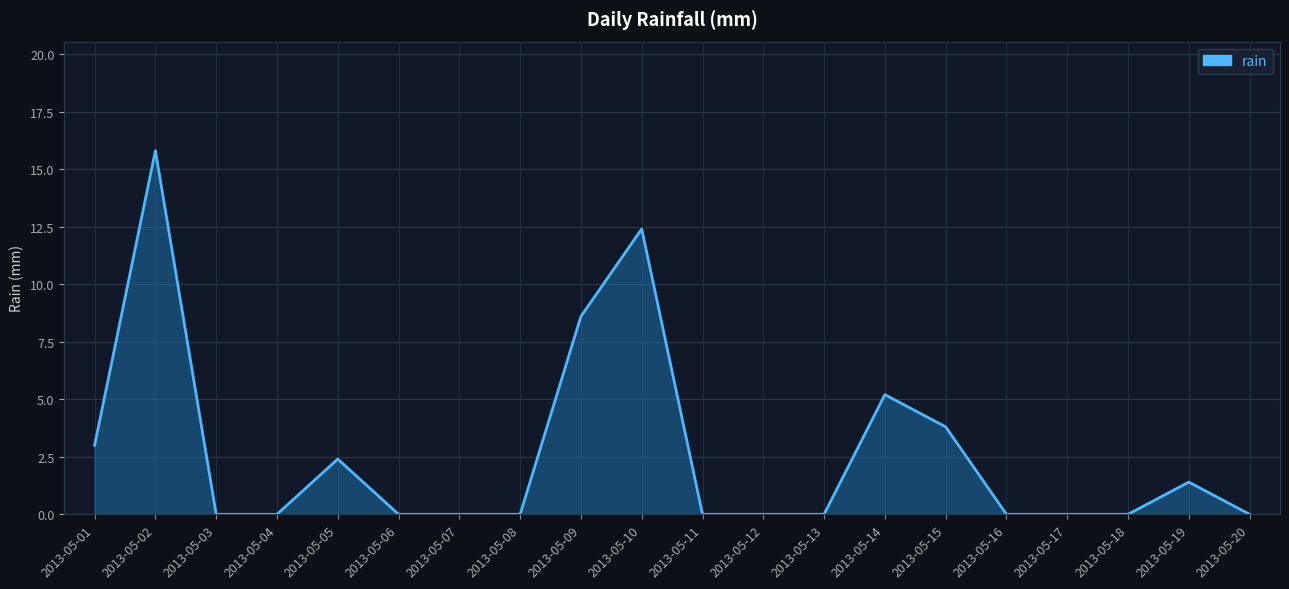

The value at 2013-05-08 is 0.0. True or false?

True